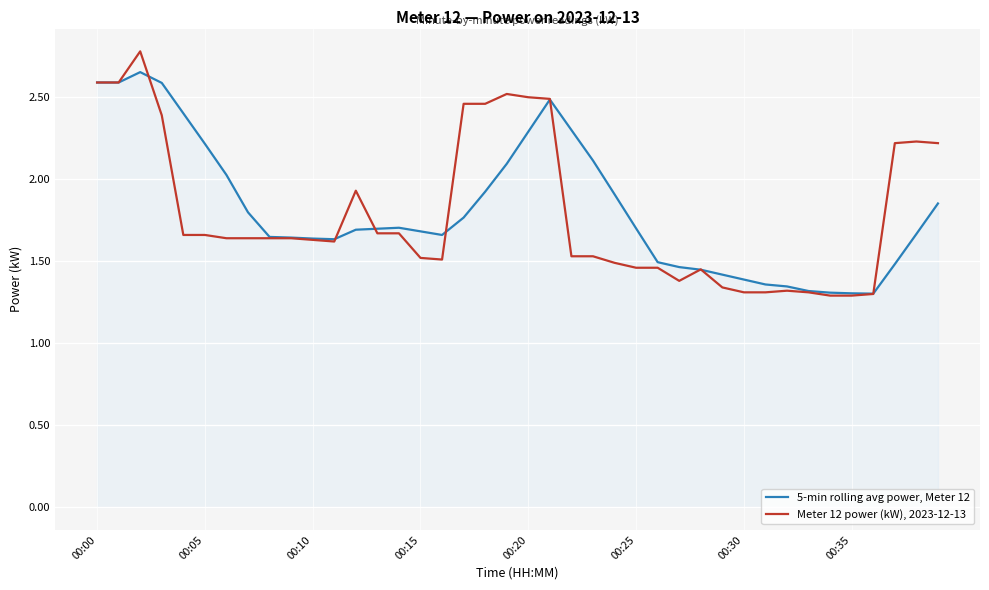

Which series has the largest range (max minus min)?

Meter 12 power (kW), 2023-12-13